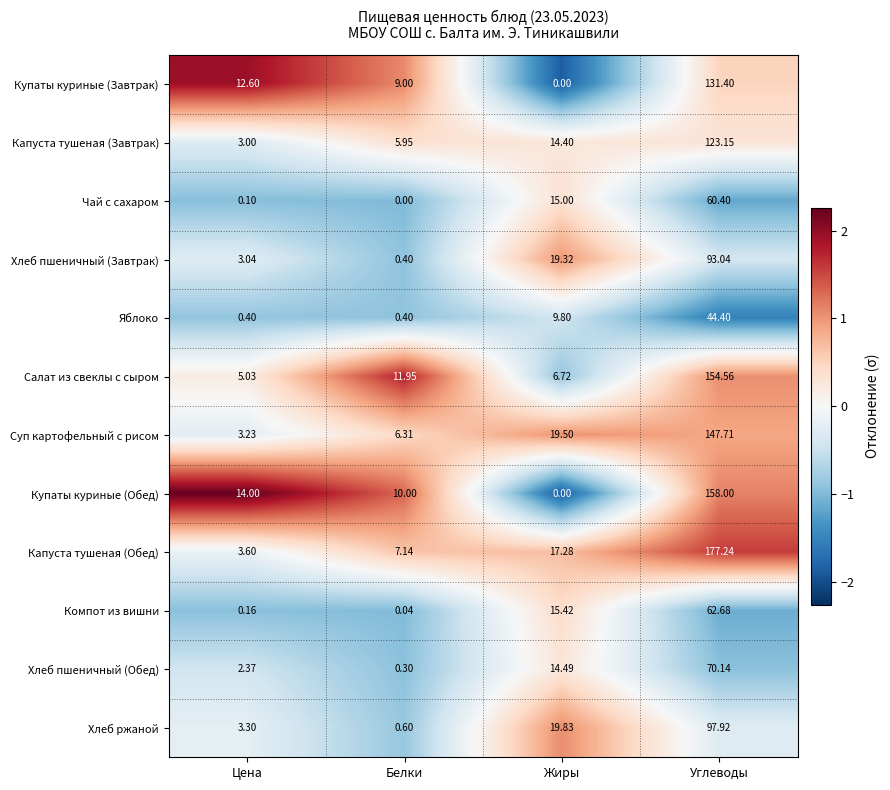

Where is Капуста тушеная (Завтрак) nearest to the value 63?

Жиры